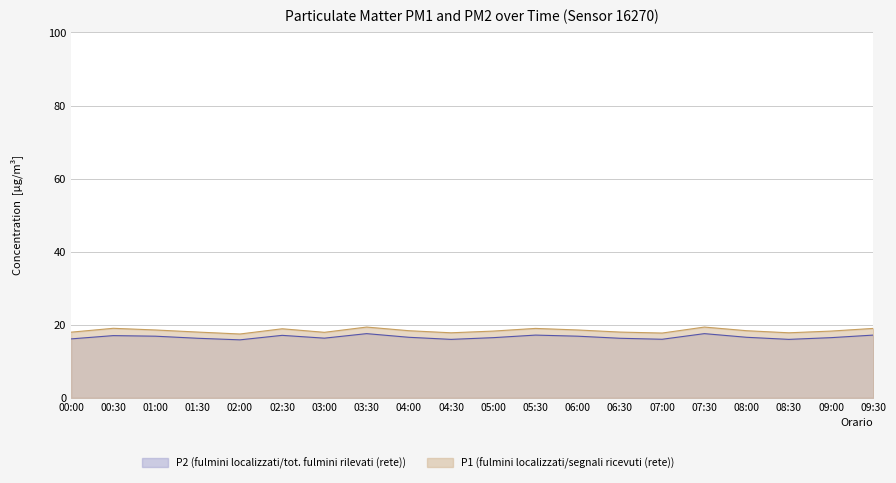

What is the difference between the second highest and minimum values in the P1 series?

1.9